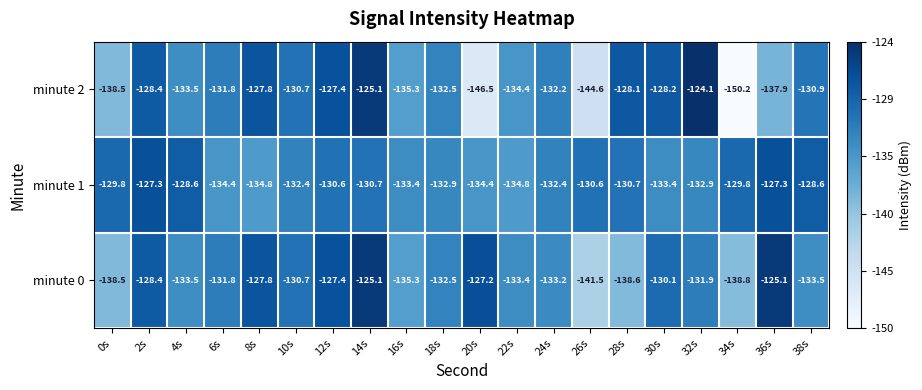

What is the difference between the maximum and minimum values in the minute 0 series?

16.4